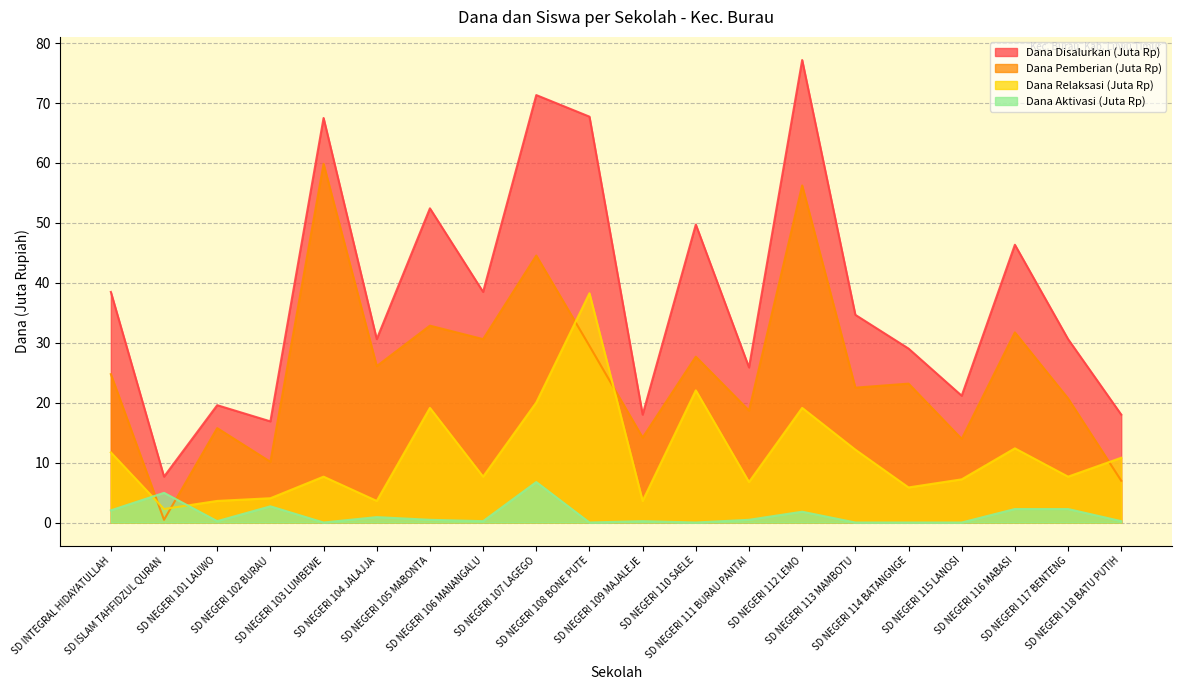

Which category has the lowest value across all series?

SD NEGERI 103 LUMBEWE